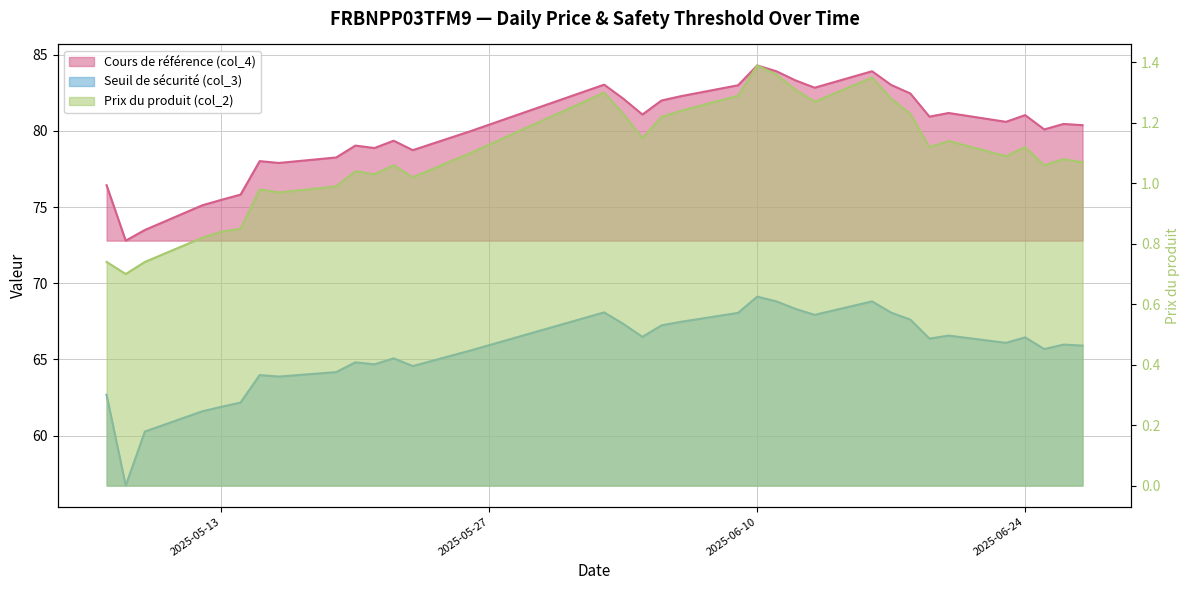

The Prix du produit (col_2) series shows 1.1 at 2025-06-23. True or false?

True